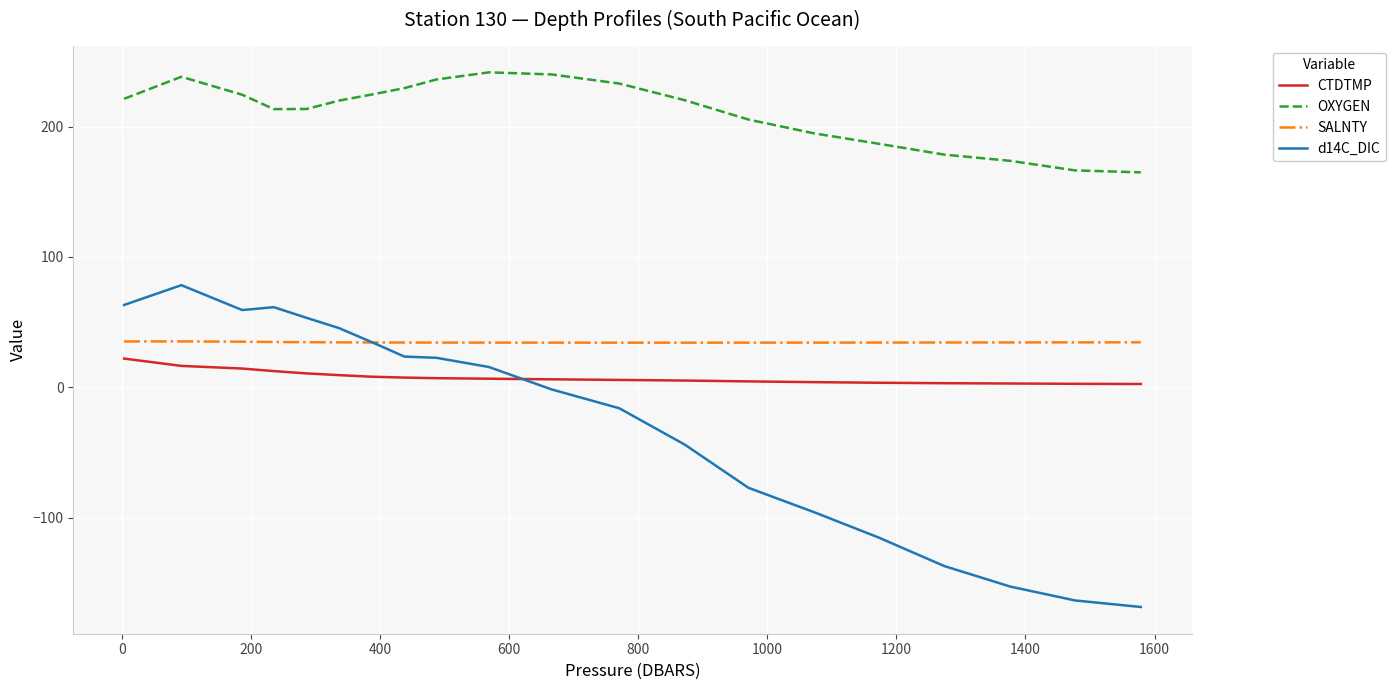

True or false: d14C_DIC and OXYGEN cross at least once.

False